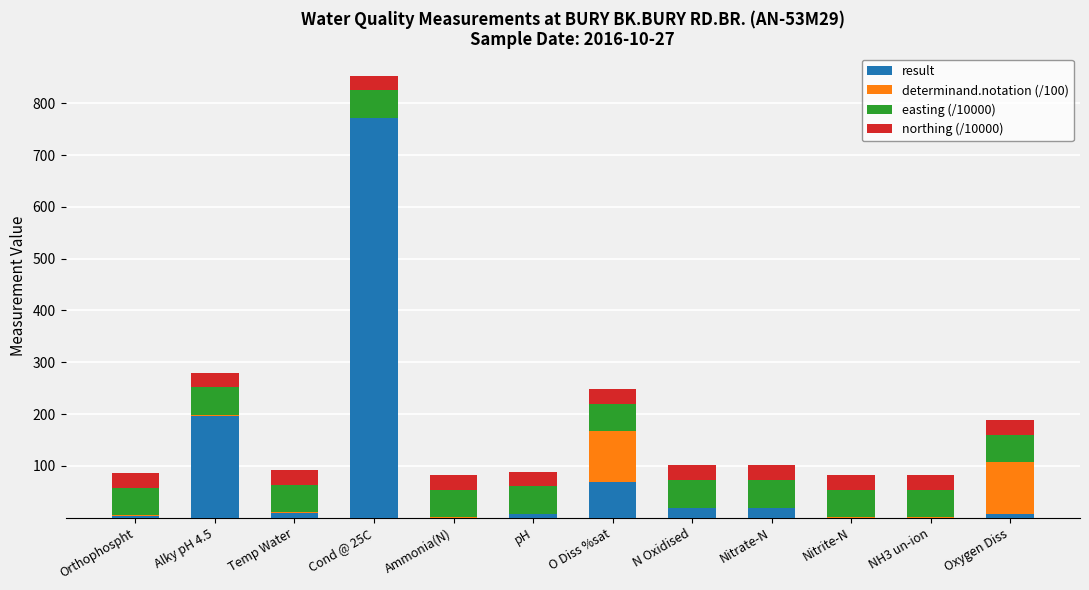

True or false: result has a value of 0.0 at Nitrite-N.

True